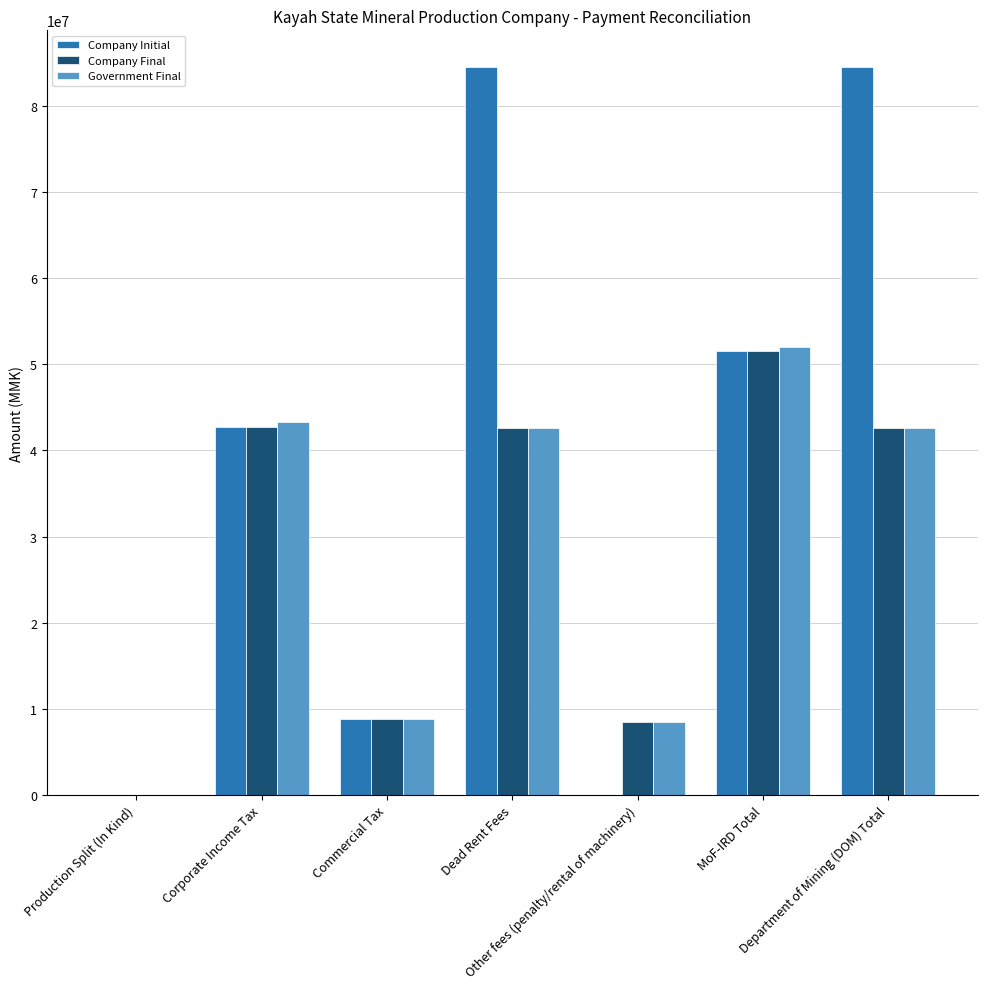

What is the sum of all Company Initial values?

272094250